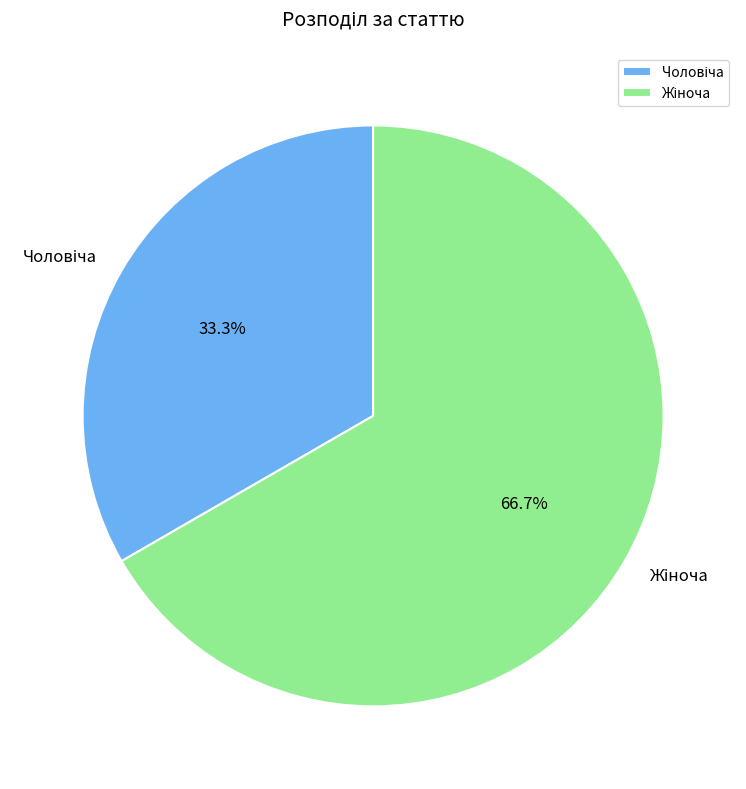

Does any single category account for the majority?

Yes